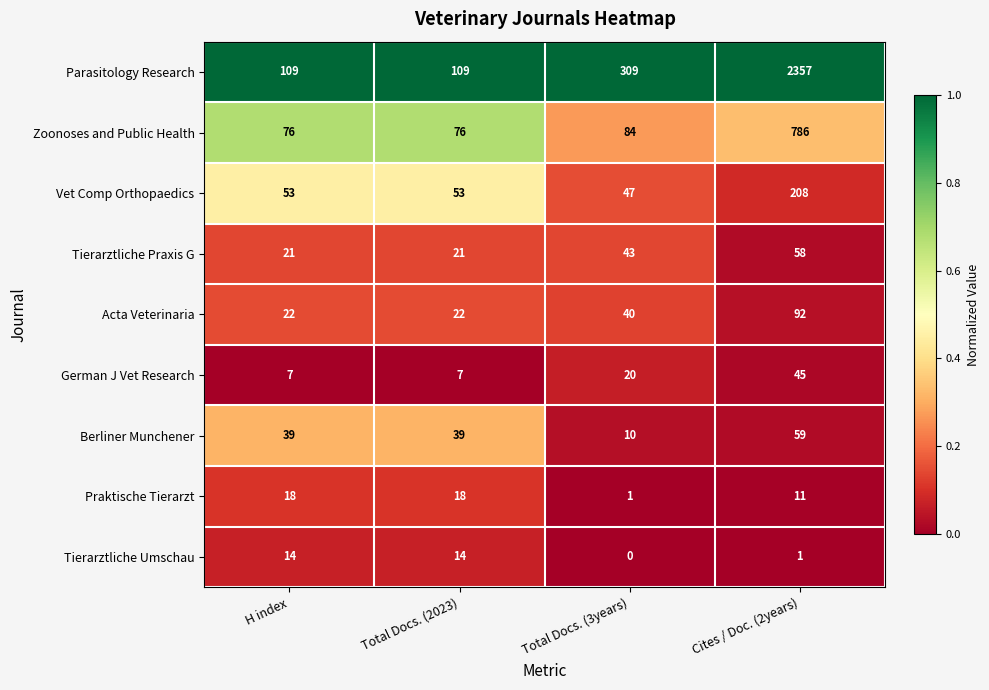

What is the sum of the Acta Veterinaria values at H index and Cites / Doc. (2years)?

114